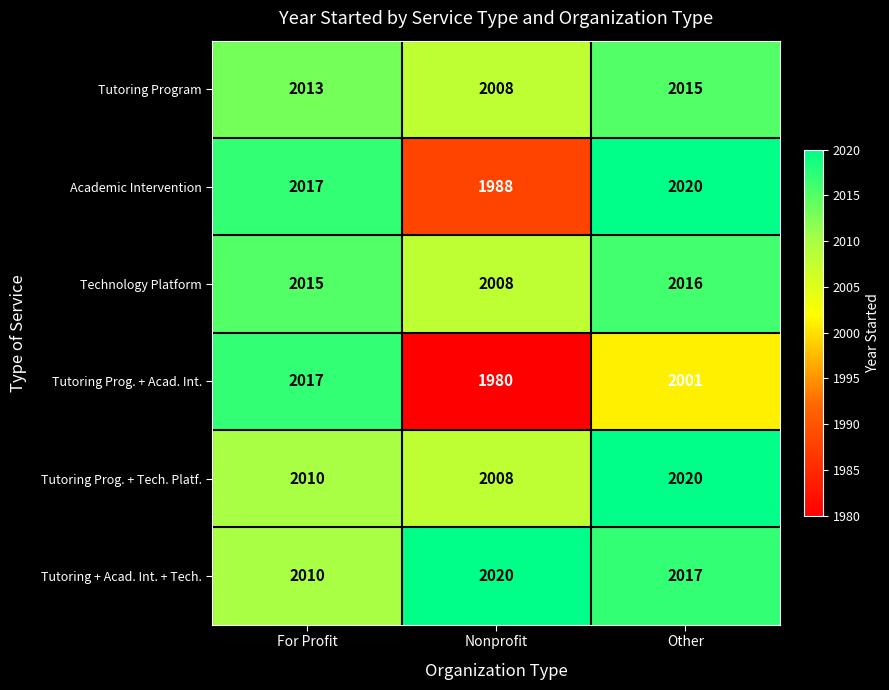

At how many categories does at least one series exceed 2009?

3